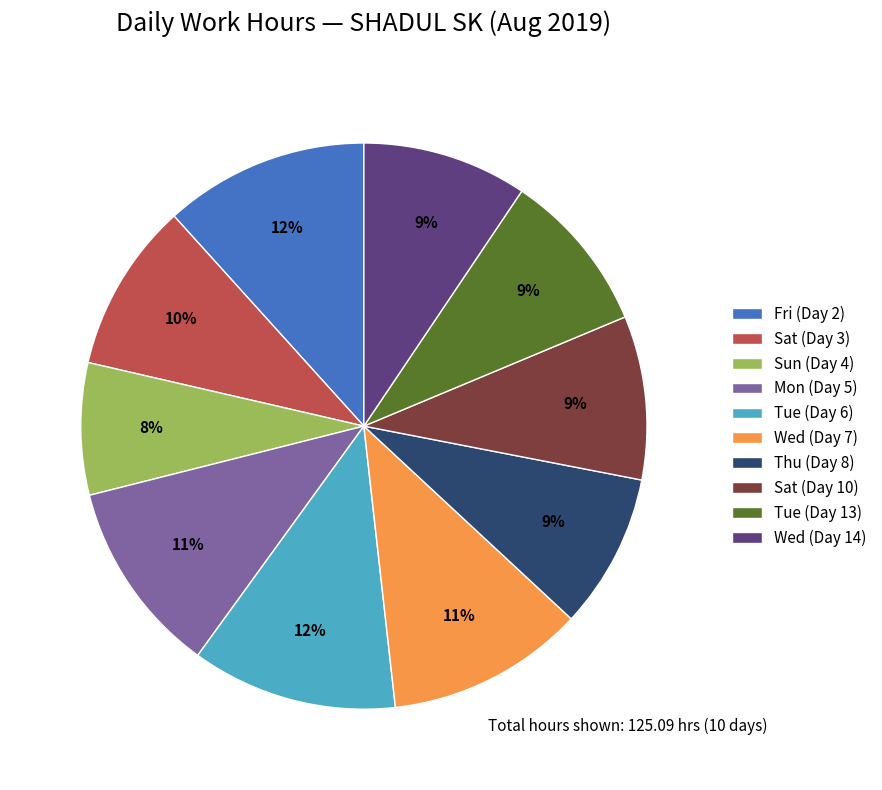

To the nearest percent, what is the average slice percentage?

10%